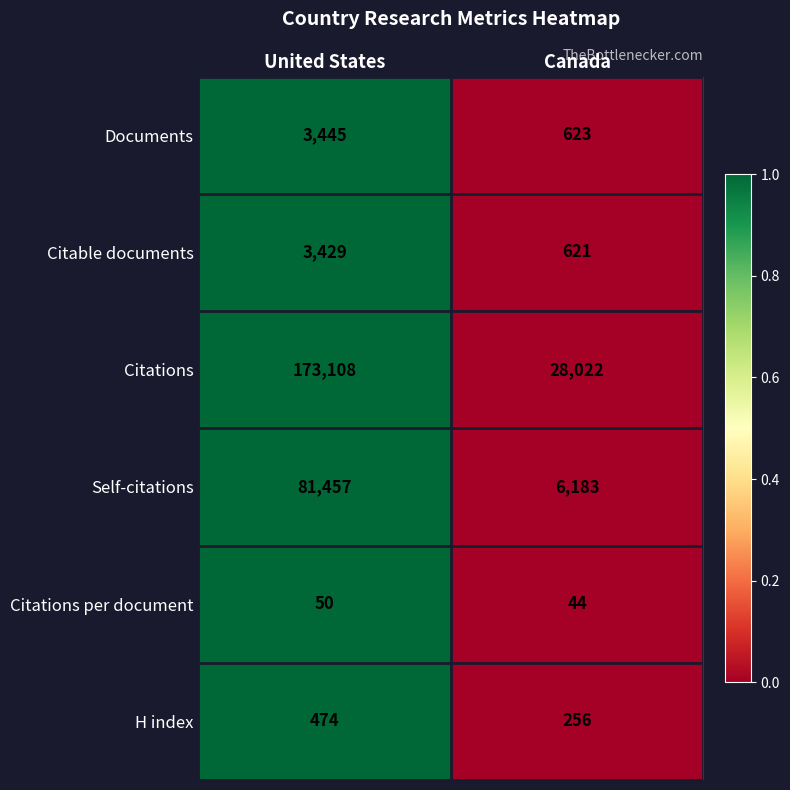

What is the approximate value of Documents at Canada, to the nearest 100?

600